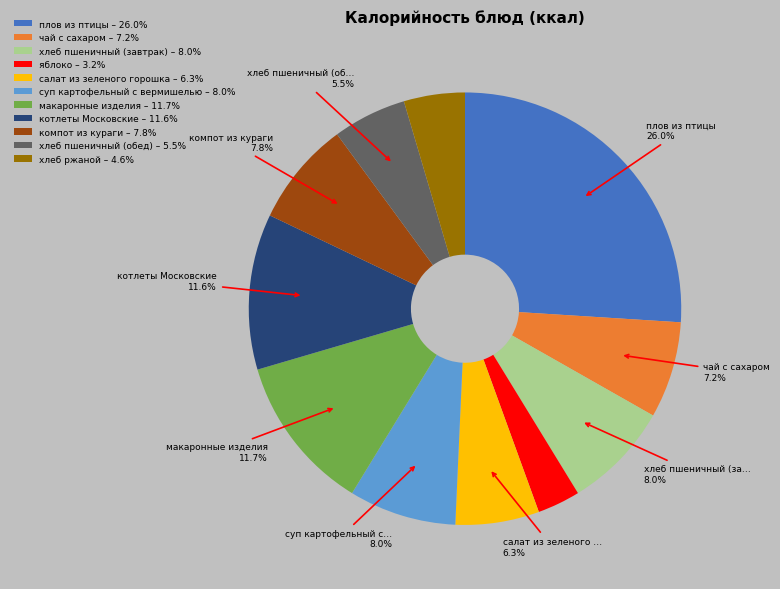

Which slice is the largest?

плов из птицы